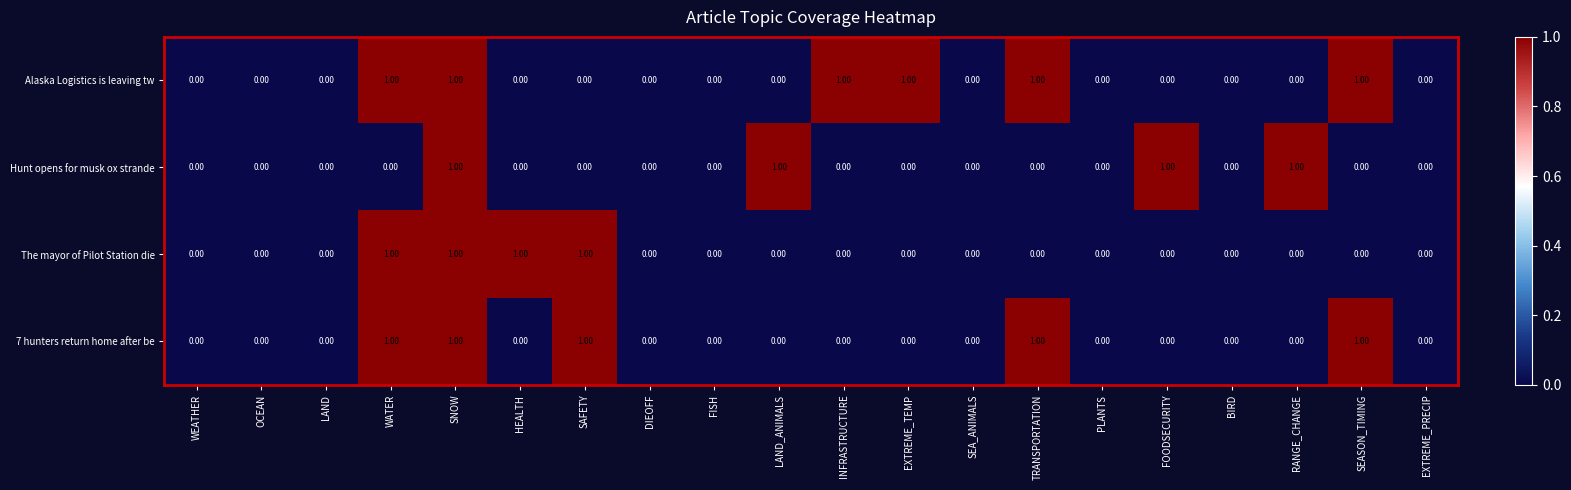

What is the sum of all The mayor of Pilot Station die values?

4